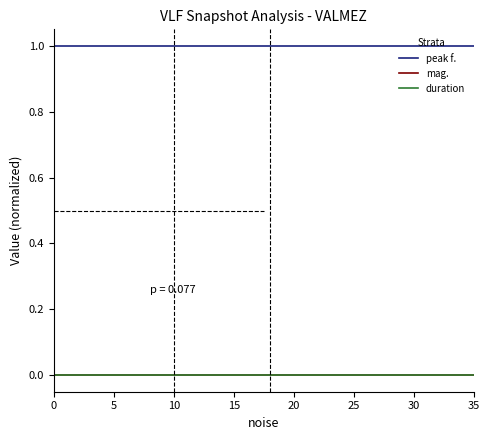

Does the chart display data point markers on the line(s)?

No